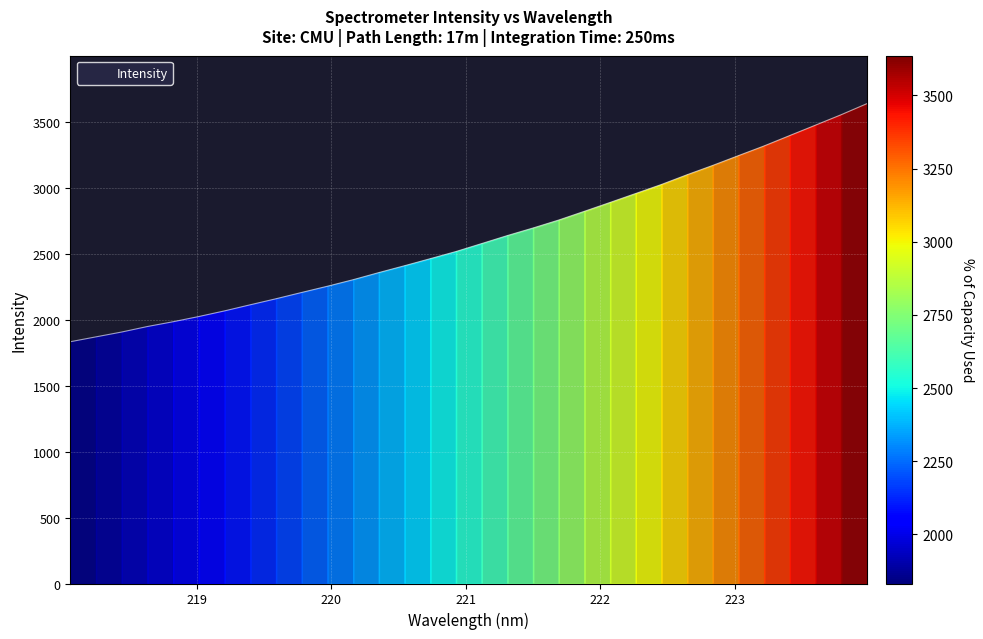

What is the difference between the maximum and minimum values?

1803.9